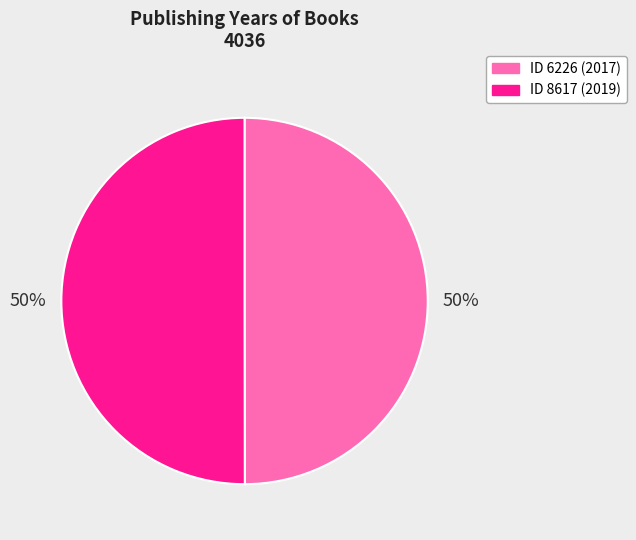

To the nearest percent, what is the average slice percentage?

50%